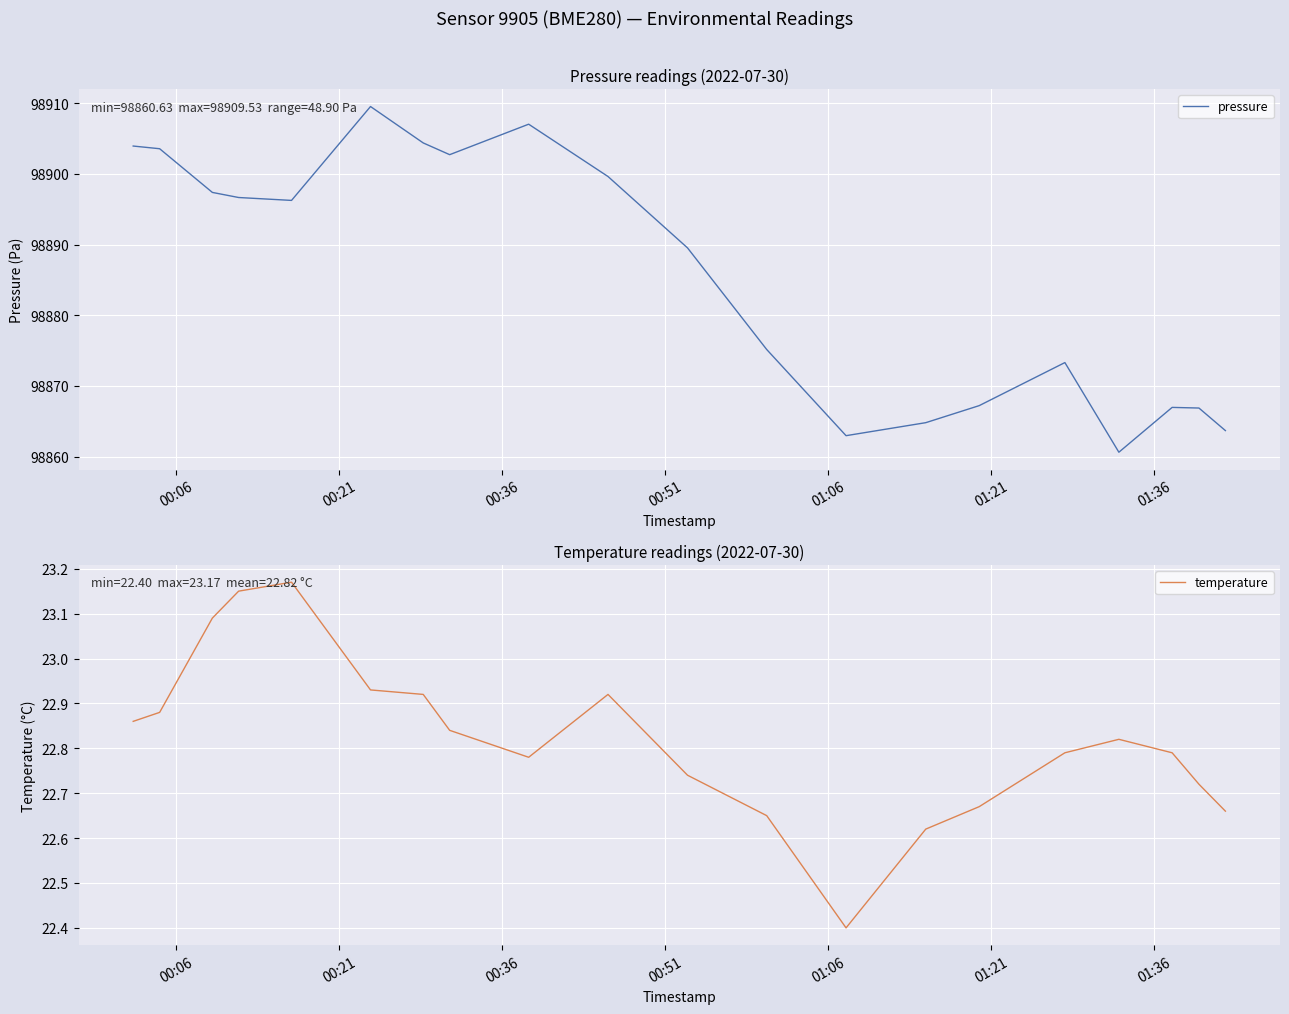

Reading left to right, list all the values displayed in this chart.

pressure: 98903.9	98903.6	98897.4	98896.7	98896.2	98909.5	98904.4	98902.7	98907.0	98899.6	98889.5	98875.2	98863.0	98864.8	98867.2	98873.3	98860.6	98867.0	98866.9	98863.7
temperature: 22.9	22.9	23.1	23.1	23.2	22.9	22.9	22.8	22.8	22.9	22.7	22.6	22.4	22.6	22.7	22.8	22.8	22.8	22.7	22.7